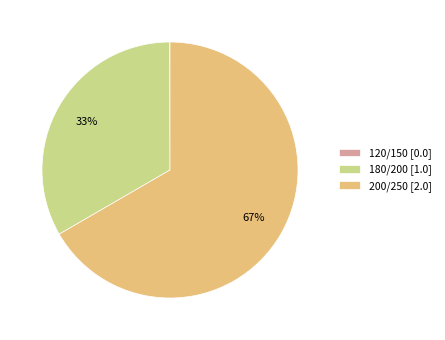

Which slice is the largest?

200/250